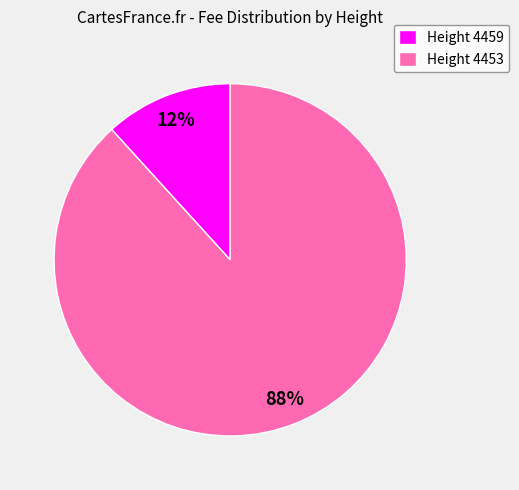

What is the majority slice?

Height 4453